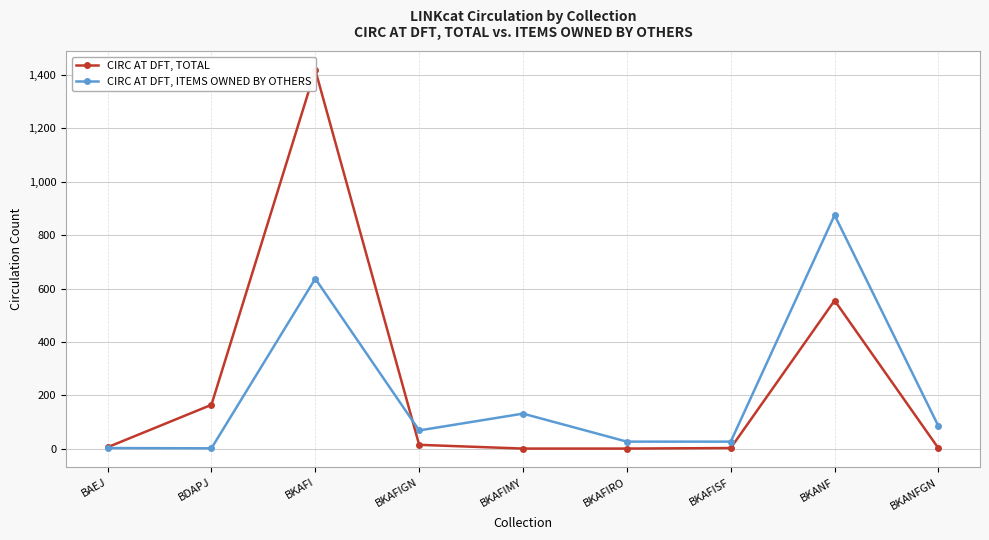

What is the average value of the CIRC AT DFT, TOTAL series?

240